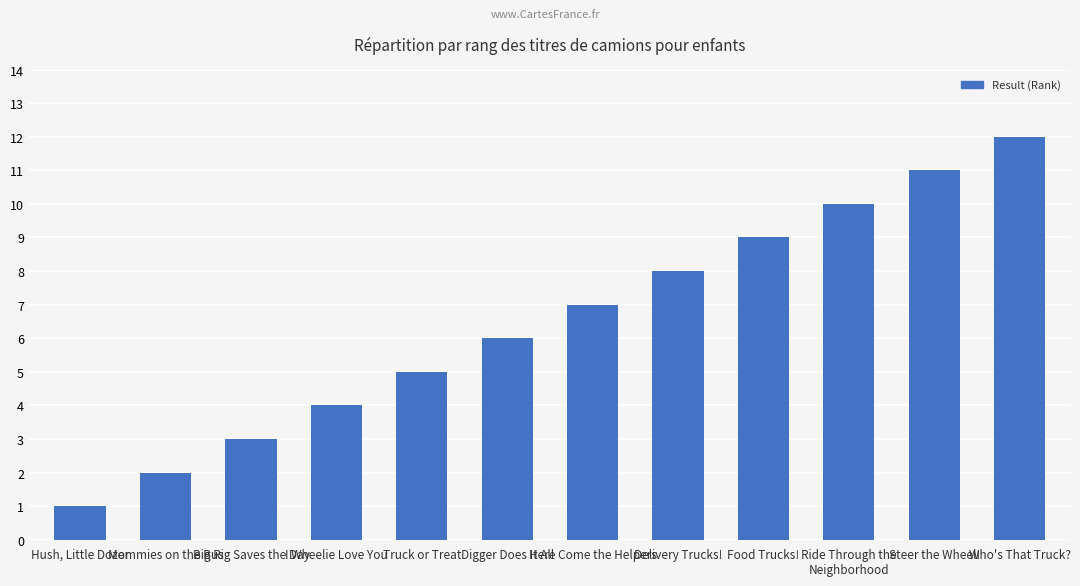

What is the sum of the values at Delivery Trucks! and Truck or Treat?

13